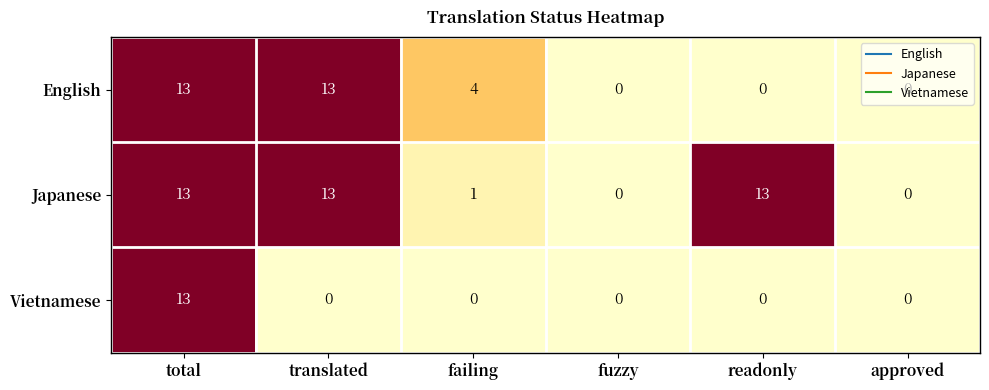

How many English values are between 0 and 13?

6